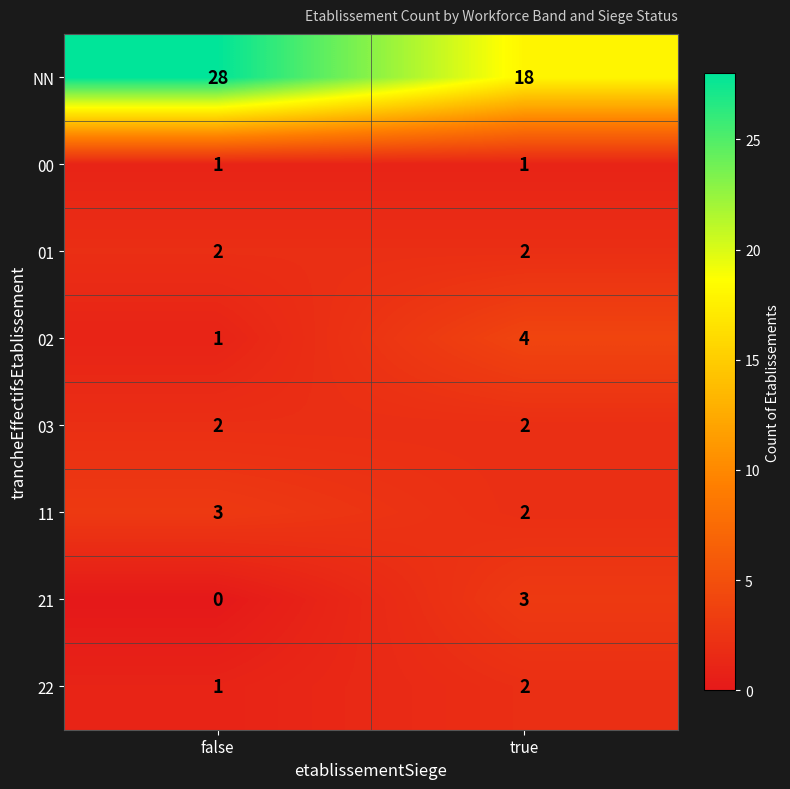

Which series has the largest total across all categories?

NN